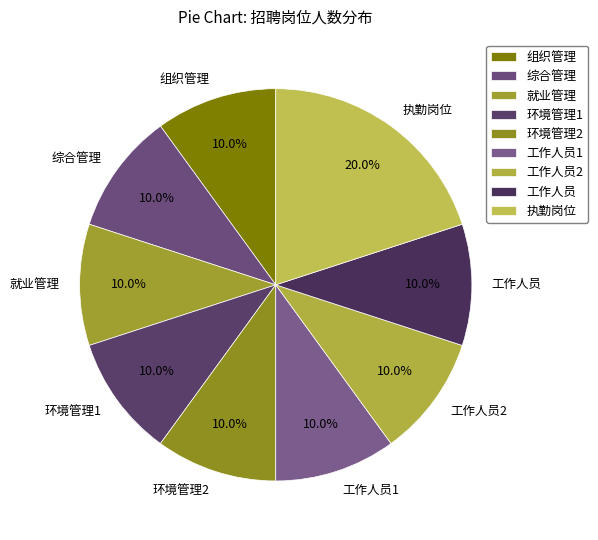

Count the number of slices in the pie.

9